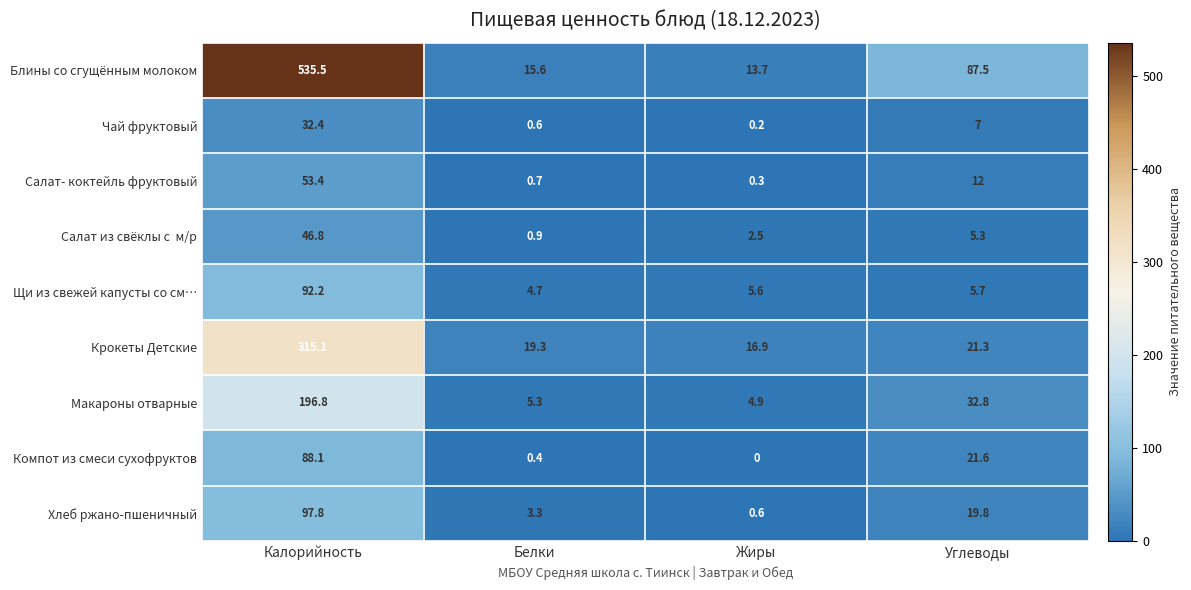

What is the spread (max minus min) of values at Белки?

18.9